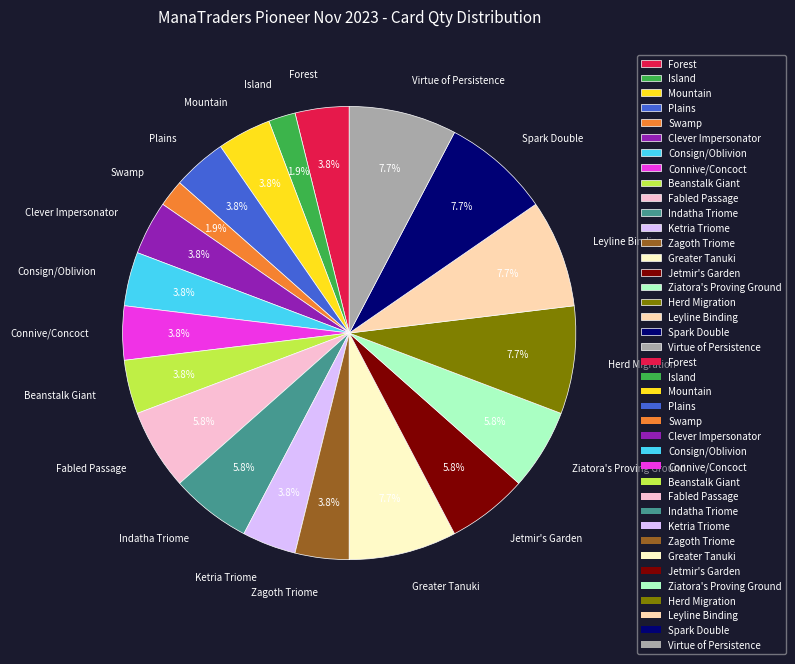

How many segments does this pie chart have?

20